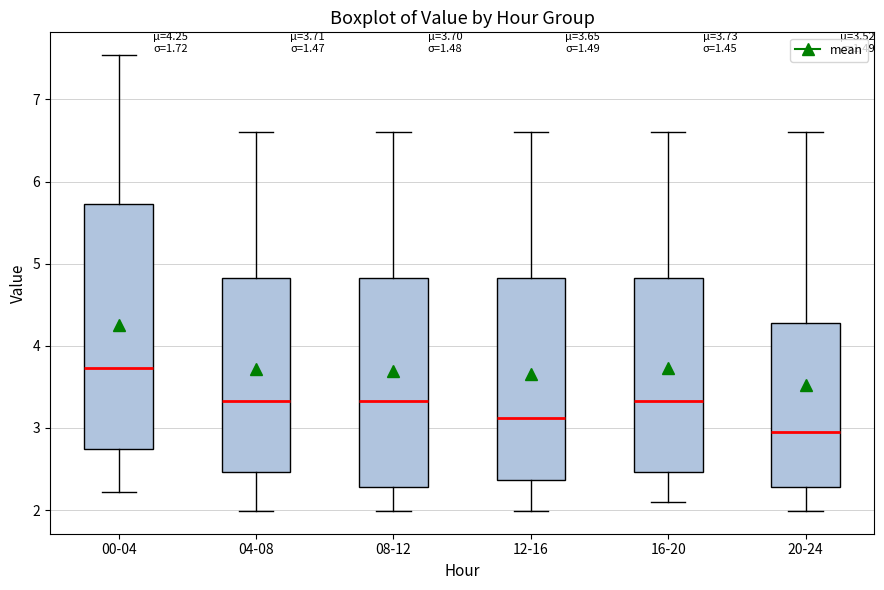

Which box's median line is the highest?

00-04